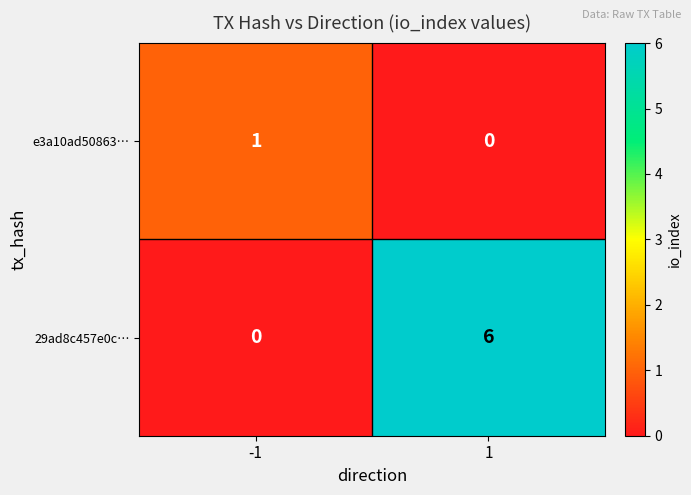

Which series has the largest total across all categories?

29ad8c457e0c…